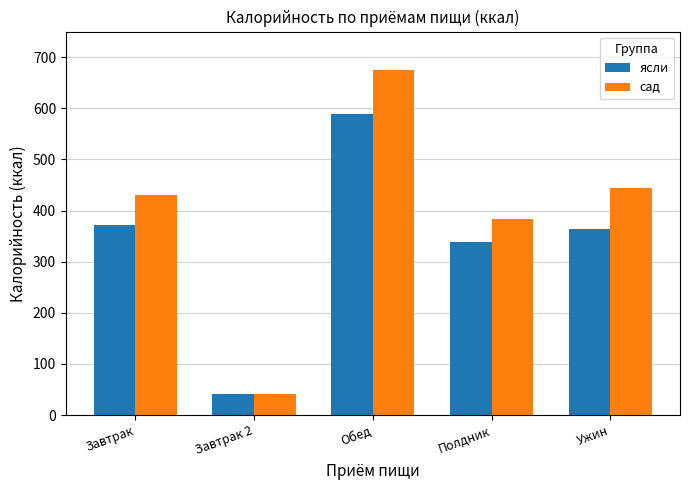

How many values in the ясли series are below 364?

2